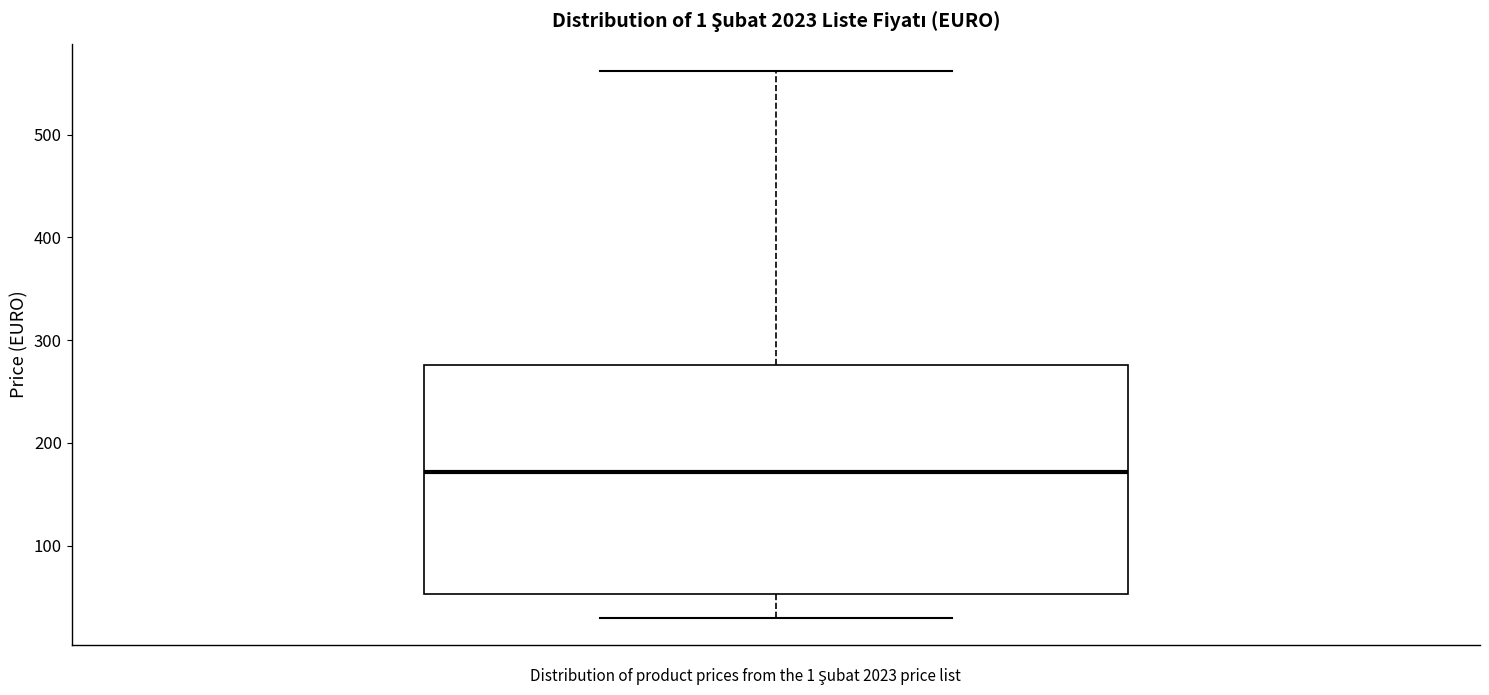

Read this box plot against the y-axis: the position of the median line, the range covered by the box, and the ends of both whiskers. The values are not printed on the chart, so give them approximately, as read against the axis.

median 170, box 50 to 280, whiskers 30 to 560